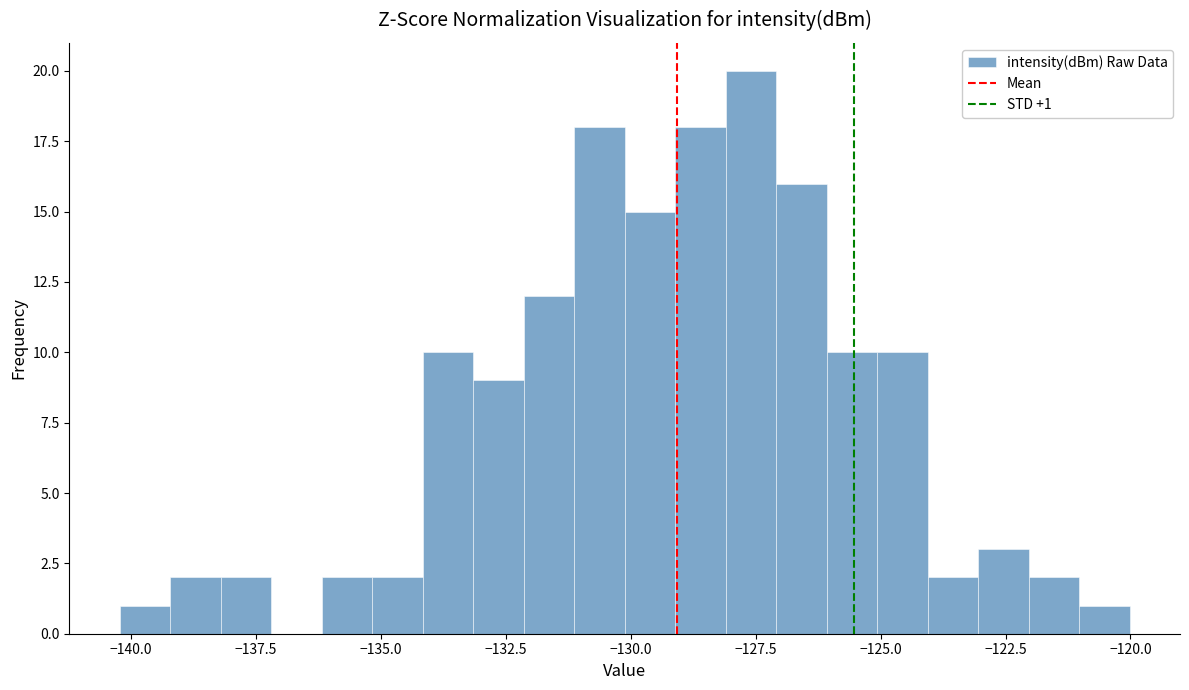

Read against the x-axis, roughly where is the centre of the tallest bar?

-127.5